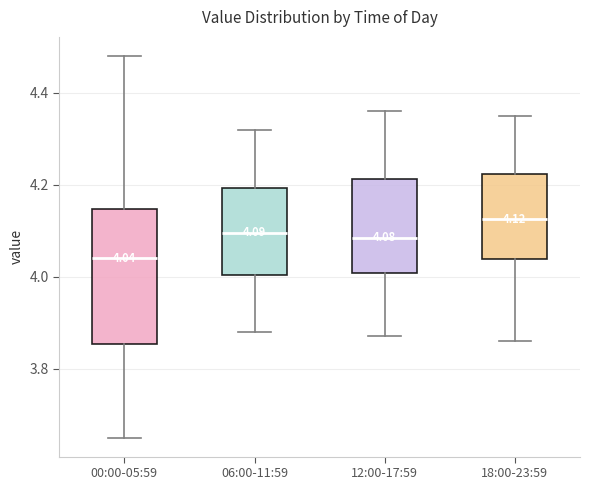

Comparing the boxes themselves (not the whiskers), which one is the tallest?

00:00-05:59